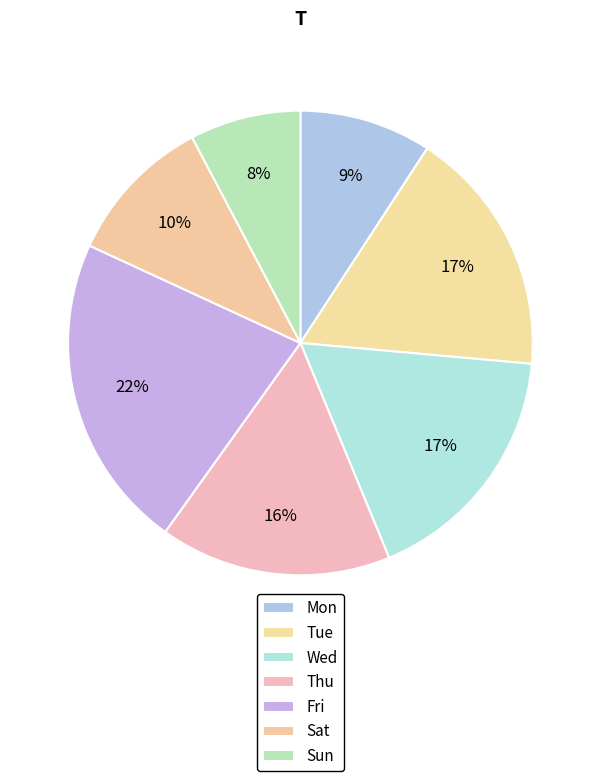

Combined, do Sat and Wed account for over 50%?

No